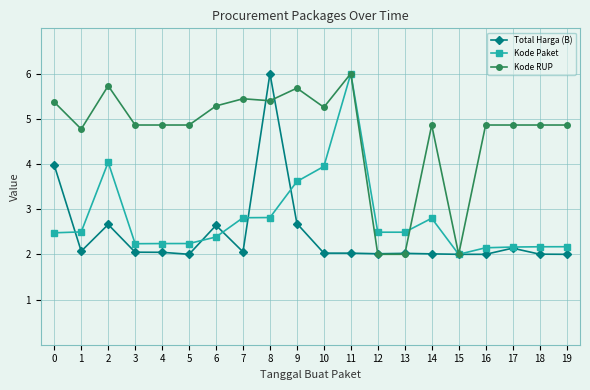

What is the total value across all series at 12?

6.5